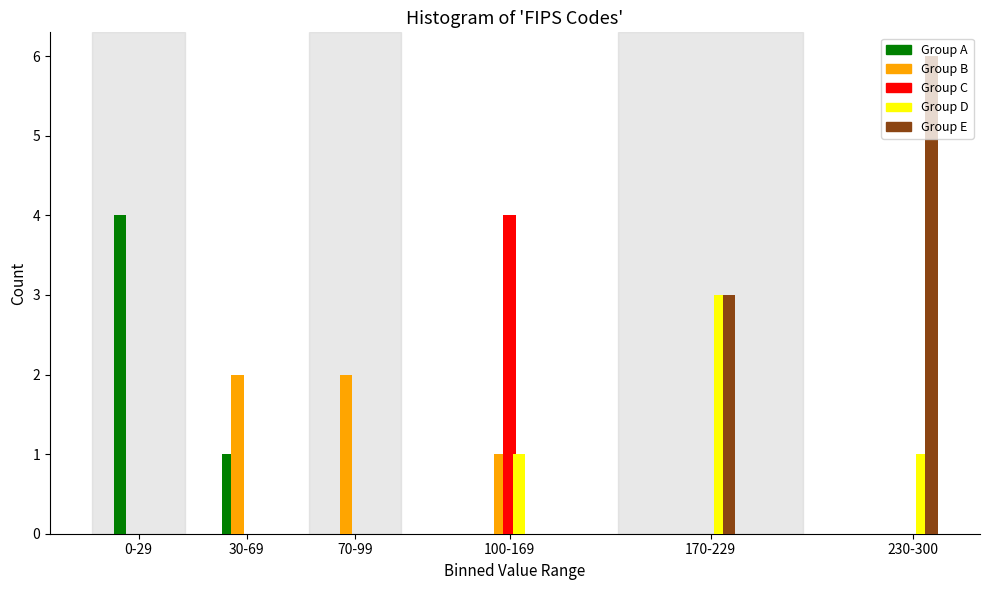

What is the sum of all Group B values?

5